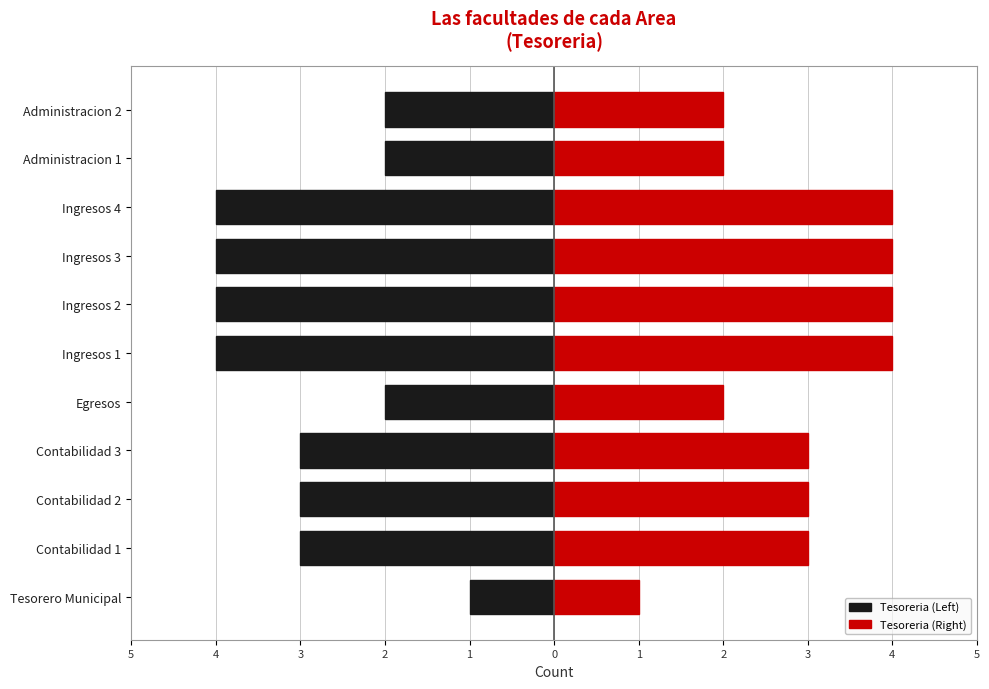

How many values in the Tesoreria (Left) series exceed -3?

4